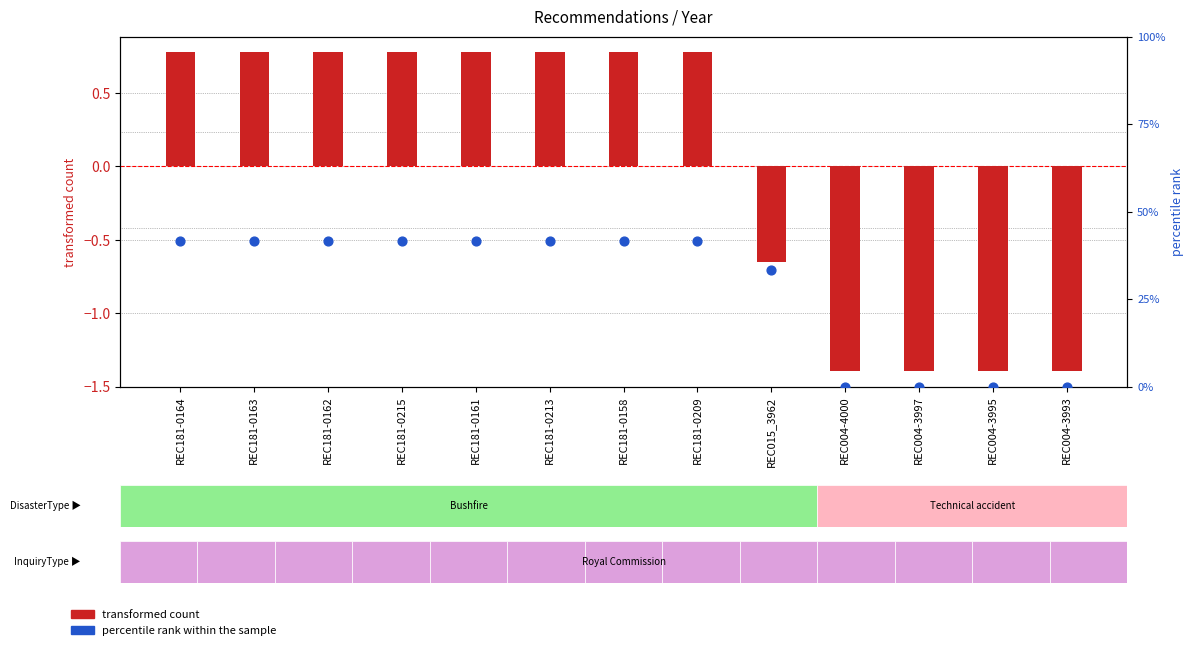

What is the total value across all series at REC181-0162?

42.4